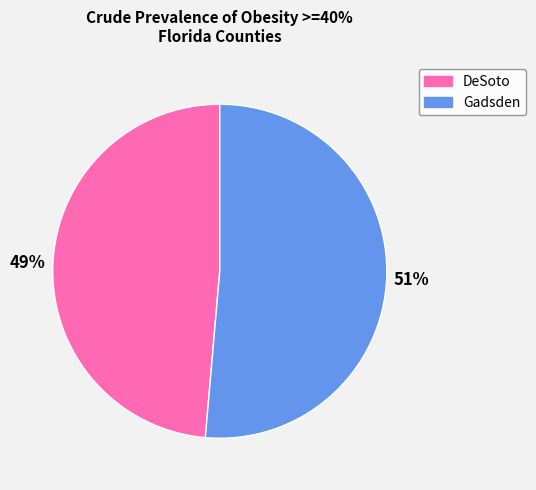

To the nearest percent, what is the average slice percentage?

50%